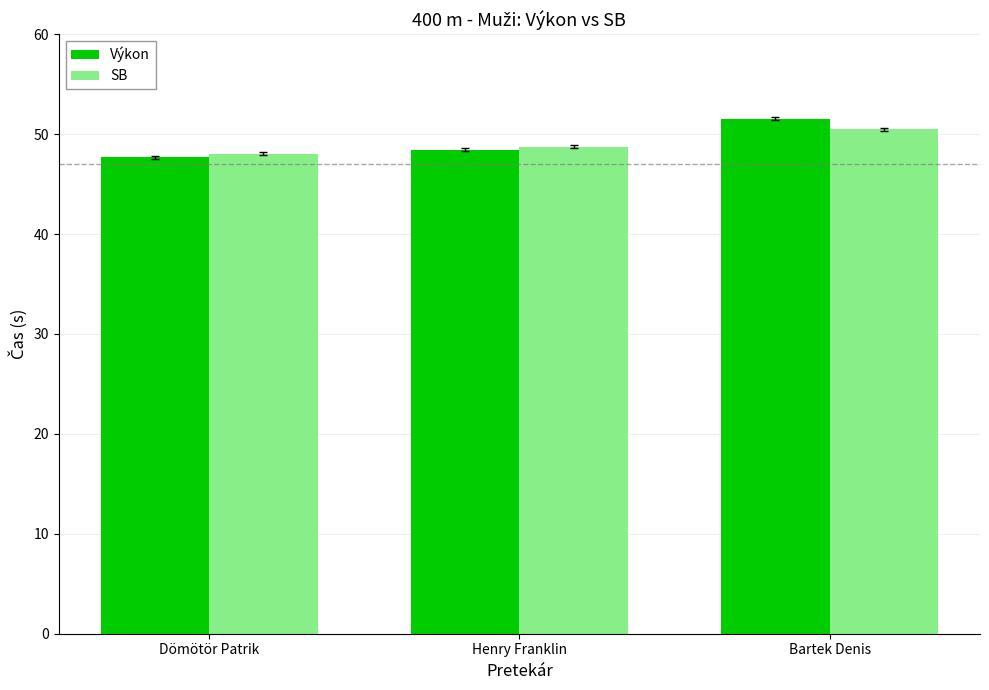

Which series has the widest spread of values?

Výkon